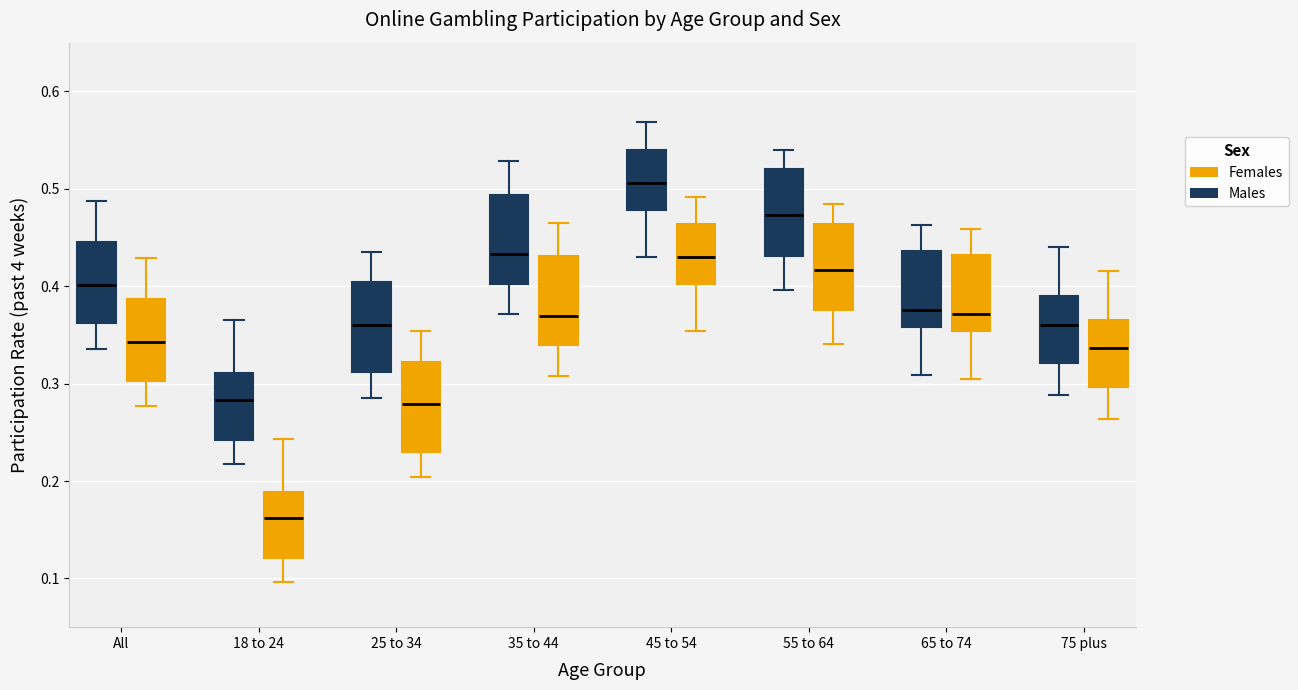

Which box's median line is the lowest?

18 to 24 (Females)